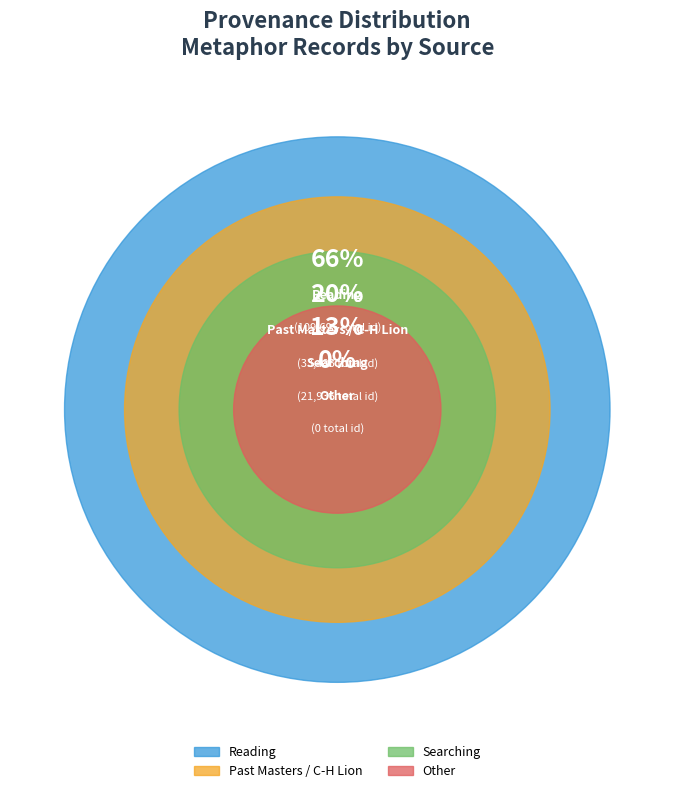

Which slice is the largest?

Reading (British Library)